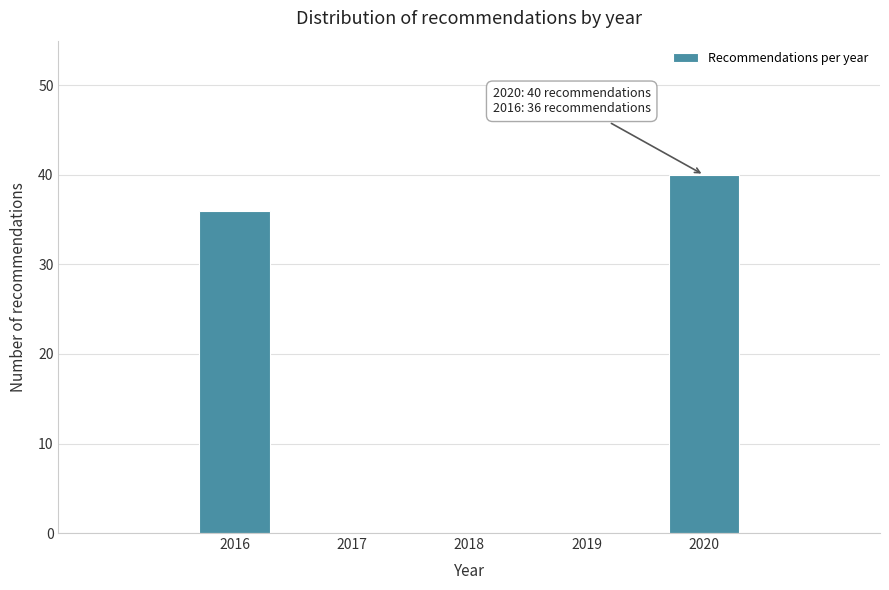

Reading left to right, what are all the values shown in this chart?

2016=36	2017=0	2018=0	2019=0	2020=40